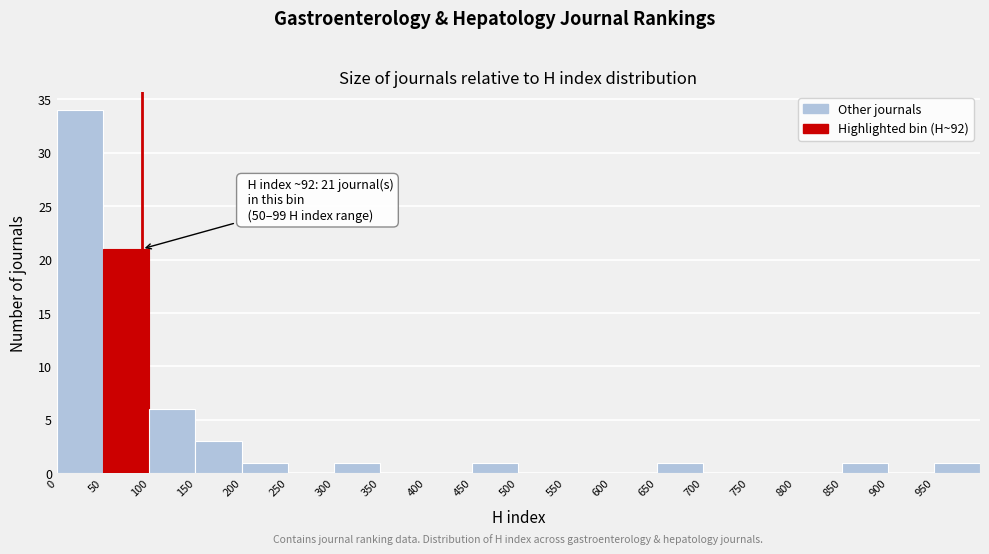

Over which range of the x-axis is the bar tallest?

0 to 50